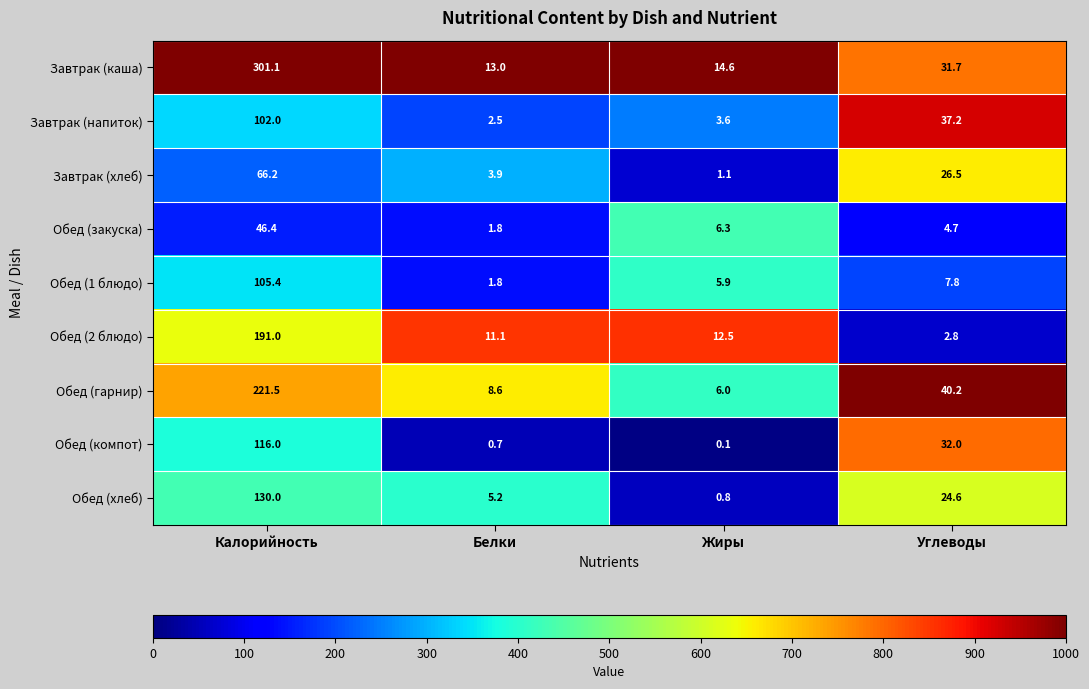

What is the difference between the highest and lowest values at Белки?

12.3